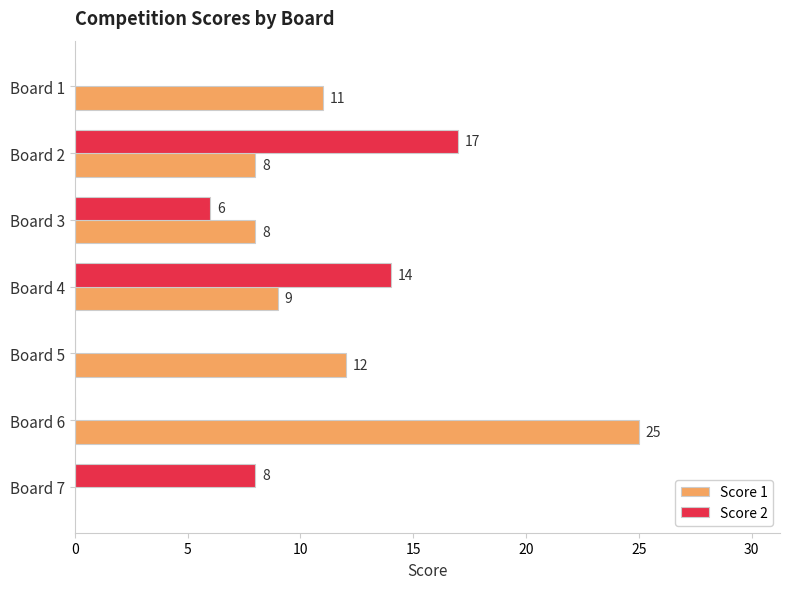

The value of Score 1 at Board 7 is 0. True or false?

True